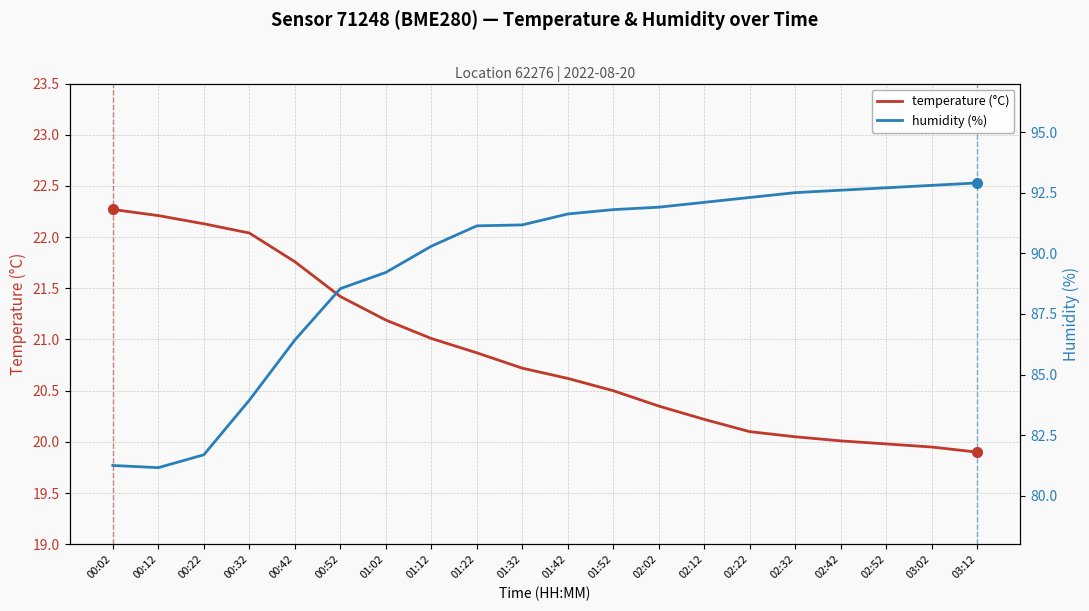

What is the value of the humidity (%) point at the 15th from the left?

92.3